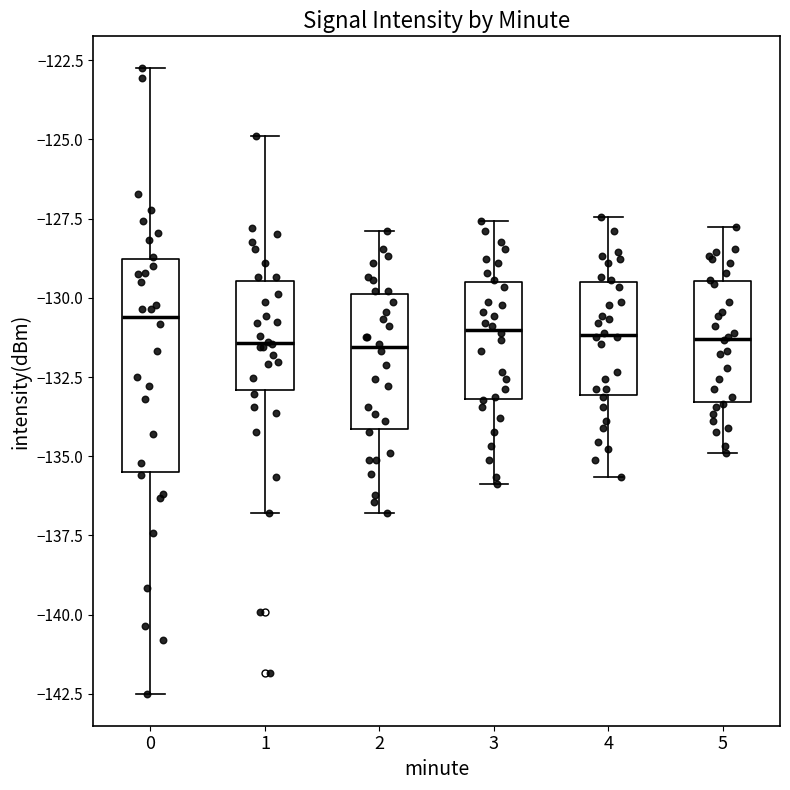

Reading left to right, transcribe this box plot: for each box, give where its median line is, the range the box spans, and where its two whiskers end, as read against the y-axis. The values are not printed on the chart, so give them approximately, as read against the axis.

0: median -130.5, box -135.5 to -129.0, whiskers -142.5 to -122.5
1: median -131.5, box -133.0 to -129.5, whiskers -137.0 to -125.0
2: median -131.5, box -134.0 to -130.0, whiskers -137.0 to -128.0
3: median -131.0, box -133.0 to -129.5, whiskers -136.0 to -127.5
4: median -131.0, box -133.0 to -129.5, whiskers -135.5 to -127.5
5: median -131.5, box -133.5 to -129.5, whiskers -135.0 to -128.0